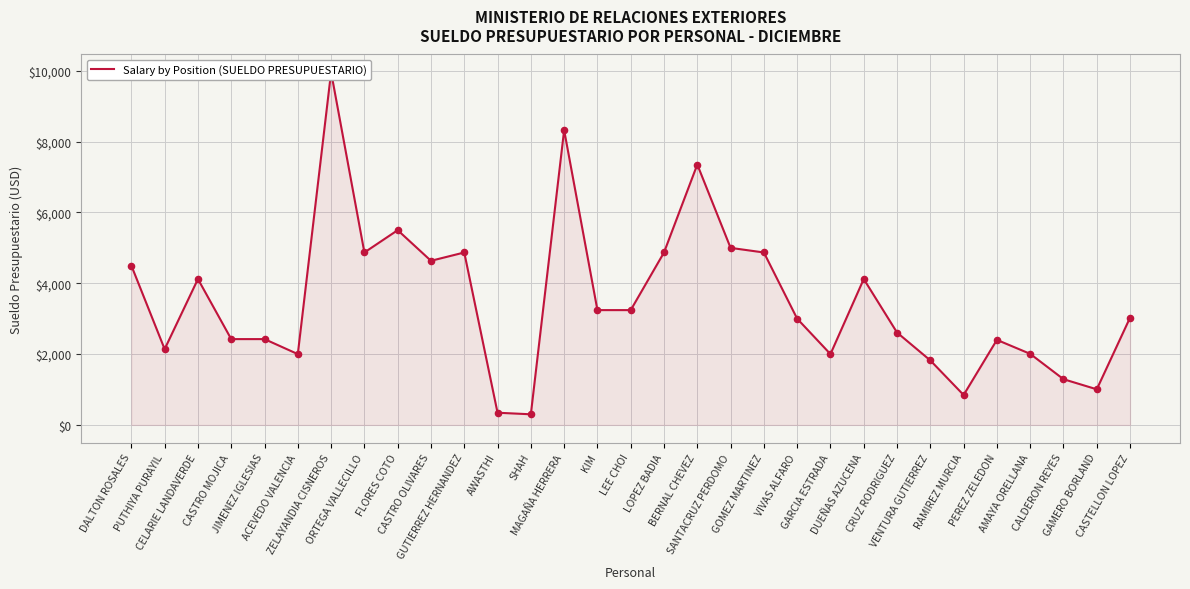

What is the change in value from ZELAYANDIA CISNEROS to DUEÑAS AZUCENA?

-5843.2